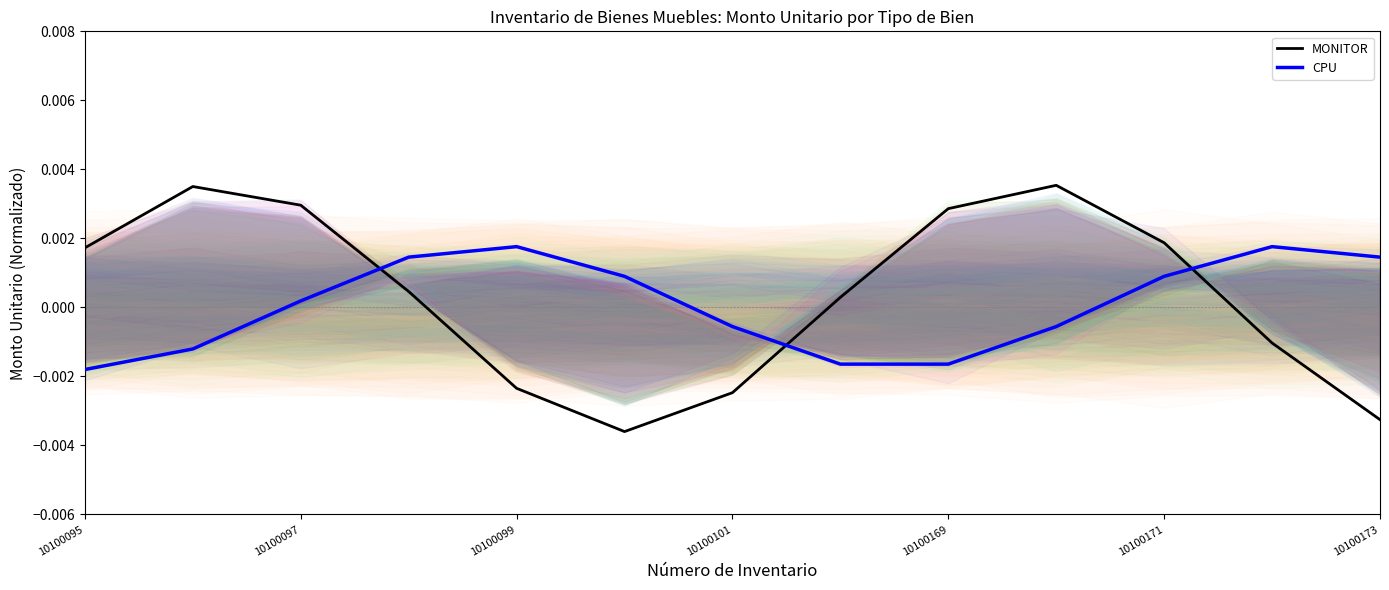

Is it true that CPU equals 0.0 at 10100101?

False